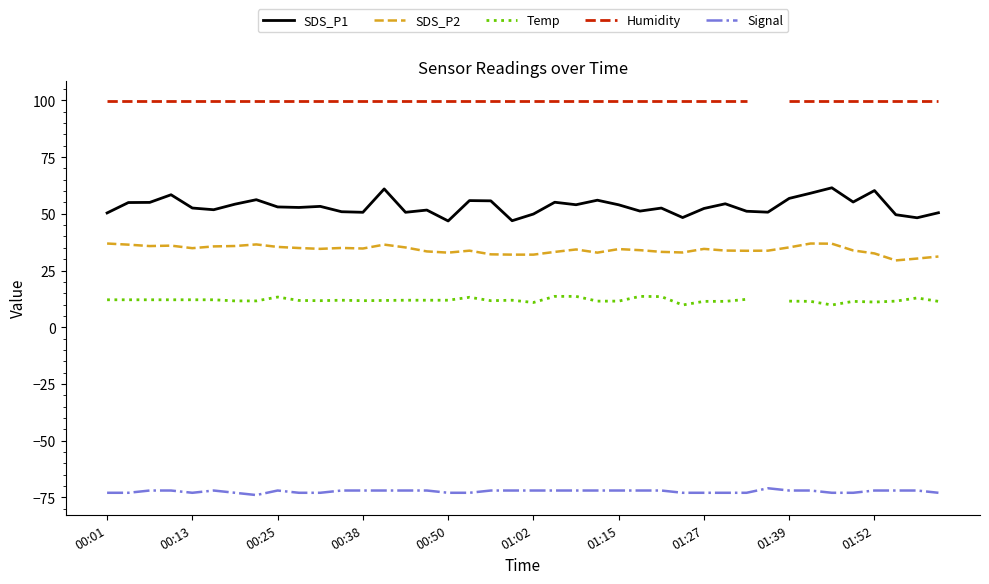

What is the value of the SDS_P2 point at the 36th from the left?

33.9